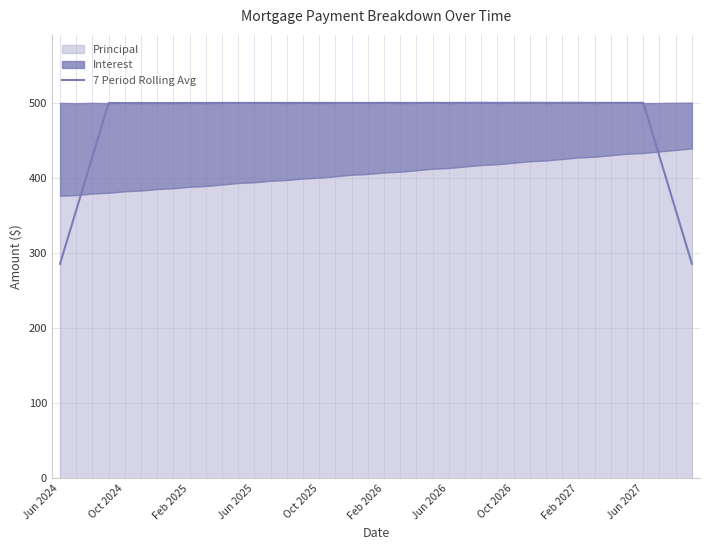

The 7 Period Rolling Avg series shows 406.6 at Jun 2024. True or false?

False